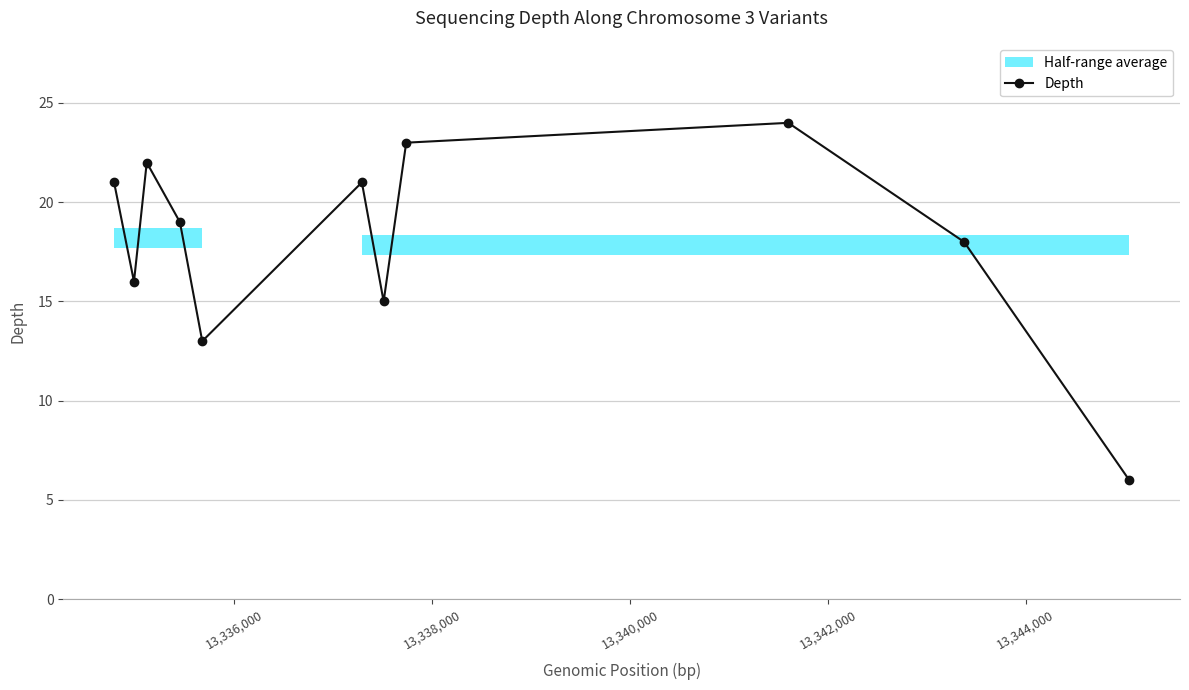

True or false: Depth has more than 0 points higher than both neighbors.

True